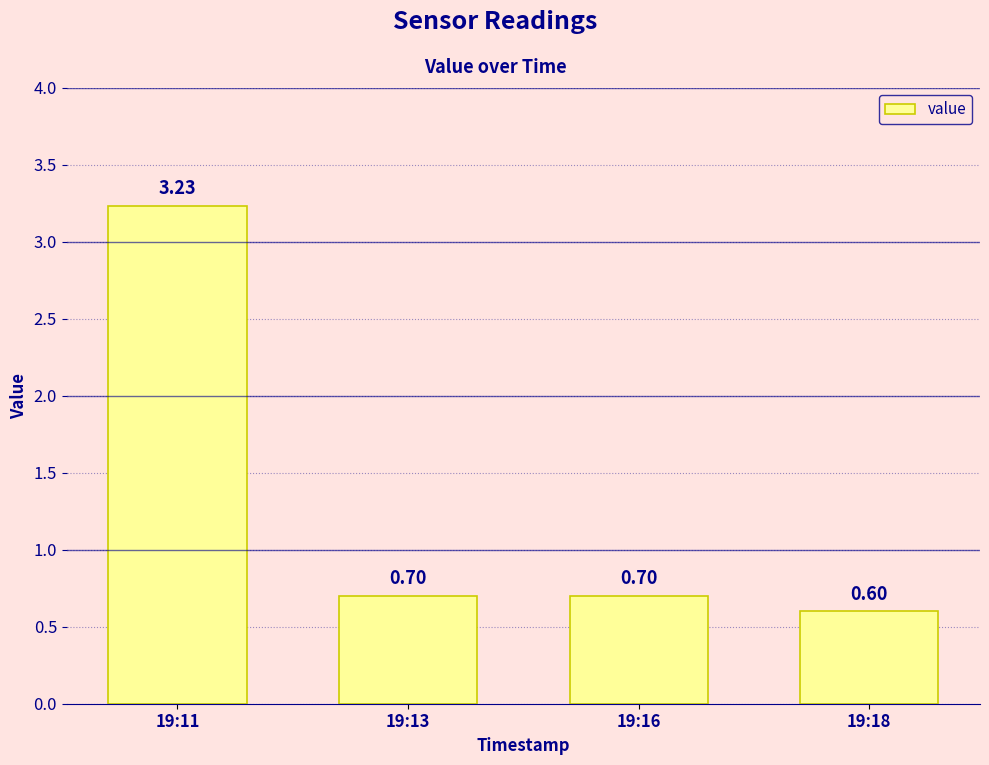

How many categories are shown in the chart?

4